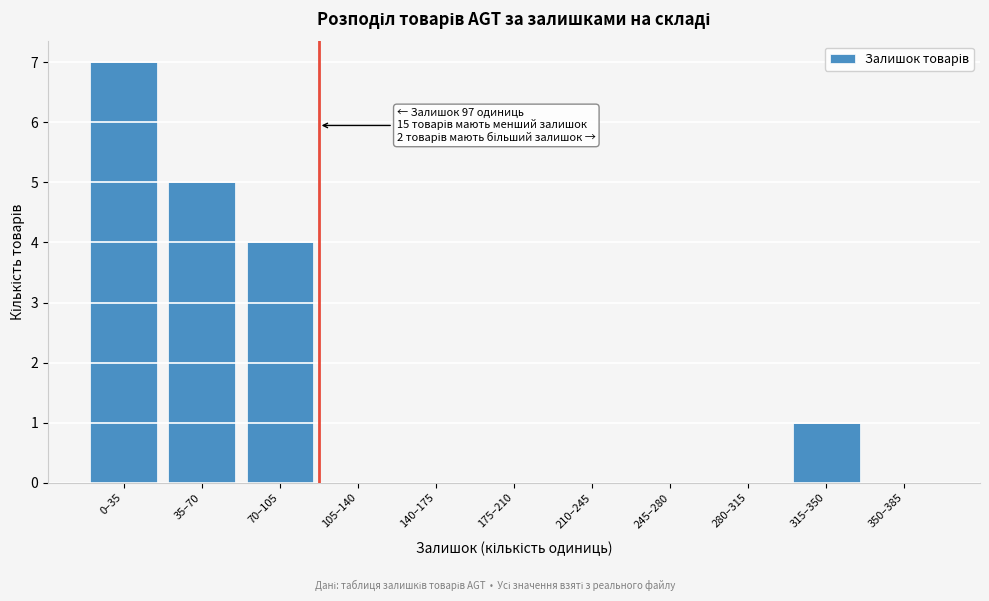

Reading left to right, what are all the values shown in this chart?

0–35=7	35–70=5	70–105=4	105–140=0	140–175=0	175–210=0	210–245=0	245–280=0	280–315=0	315–350=1	350–385=0